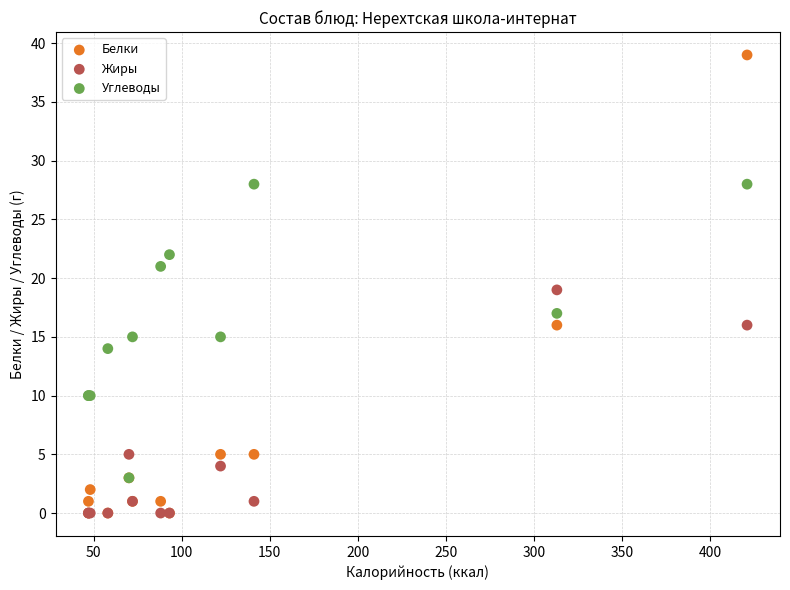

What are all the series names shown in the legend?

Белки, Жиры, Углеводы